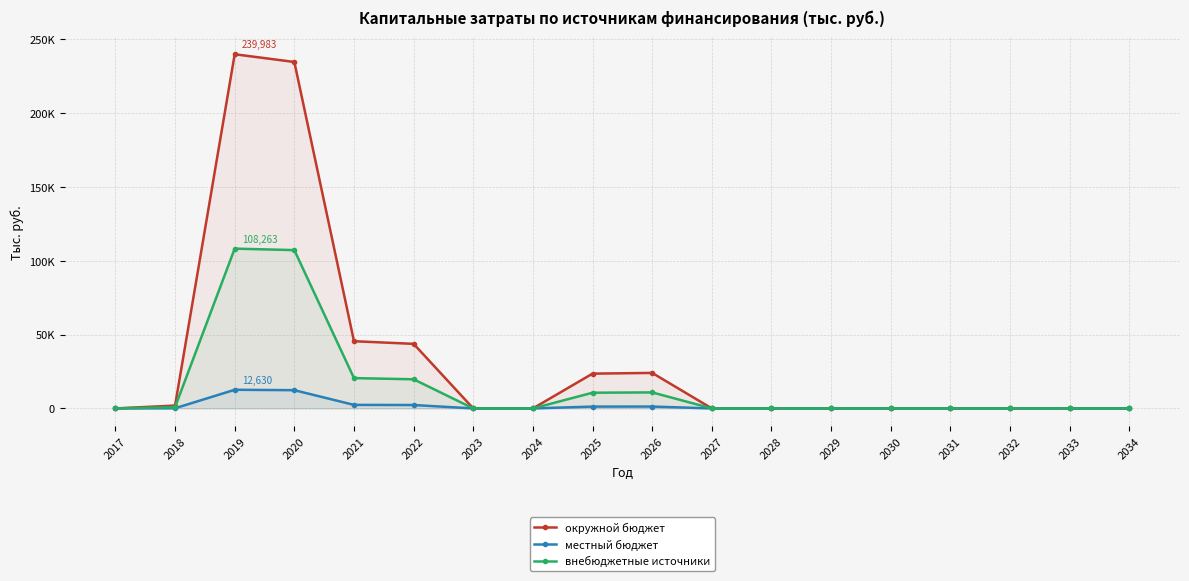

At which category does the chart reach its peak across all series?

2019